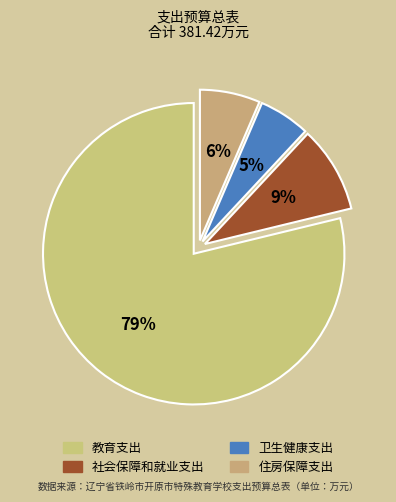

How much of the chart is everything except 教育支出?

21.2%